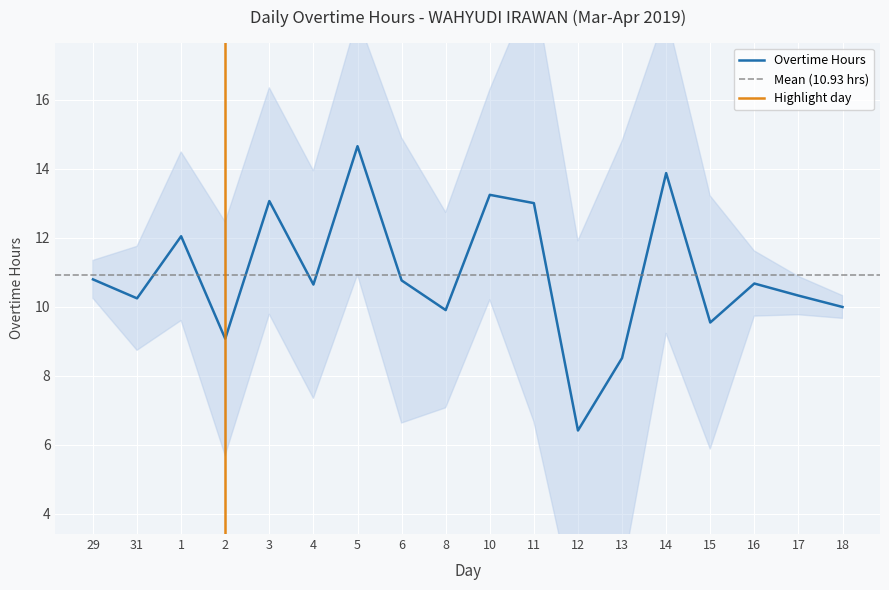

What is the average value?

10.9